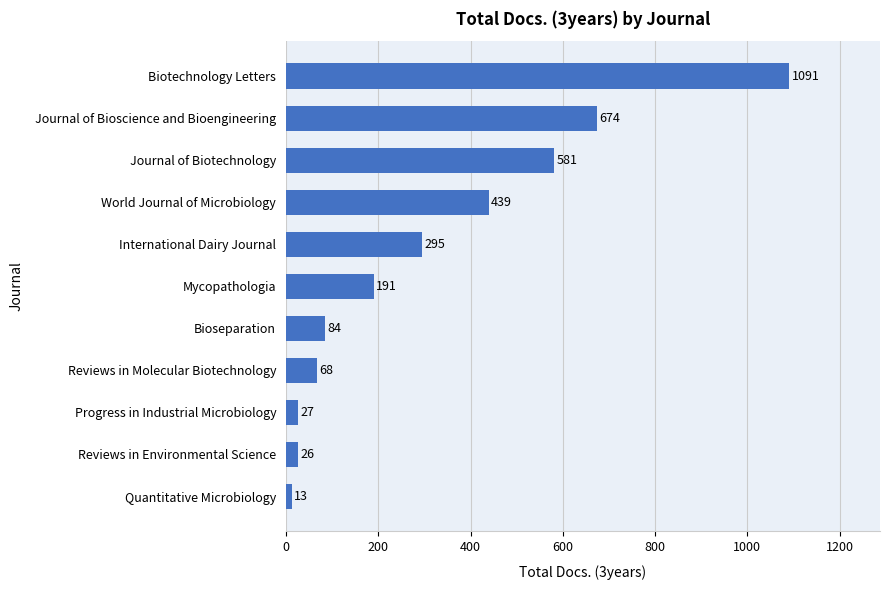

What is the smallest value displayed?

13